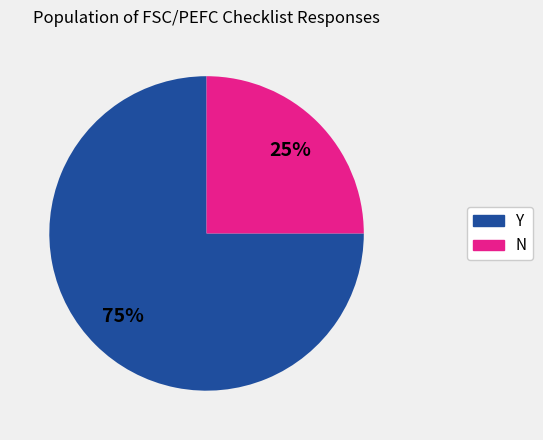

Rank the categories by value from highest to lowest.

Y, N